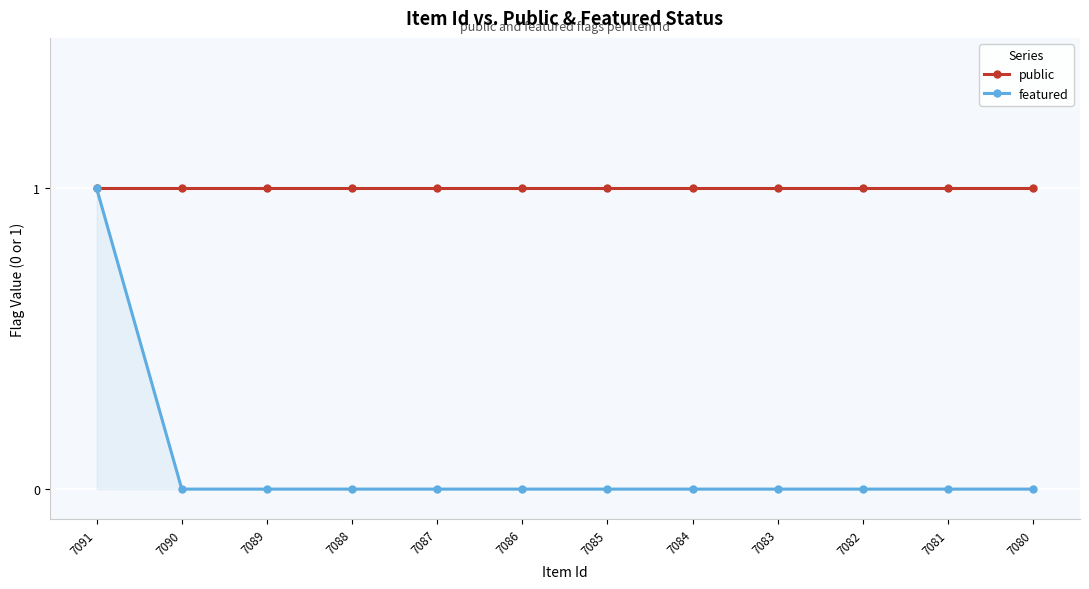

How many lines are shown in the chart?

2